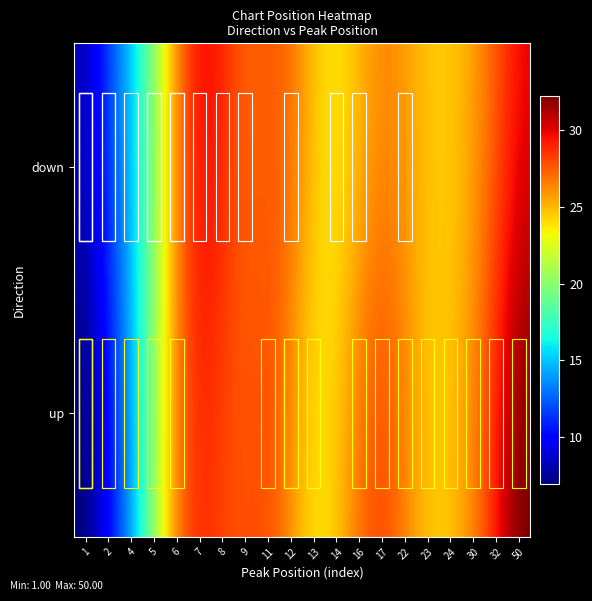

What is the difference between the up values at 5 and 10?

5